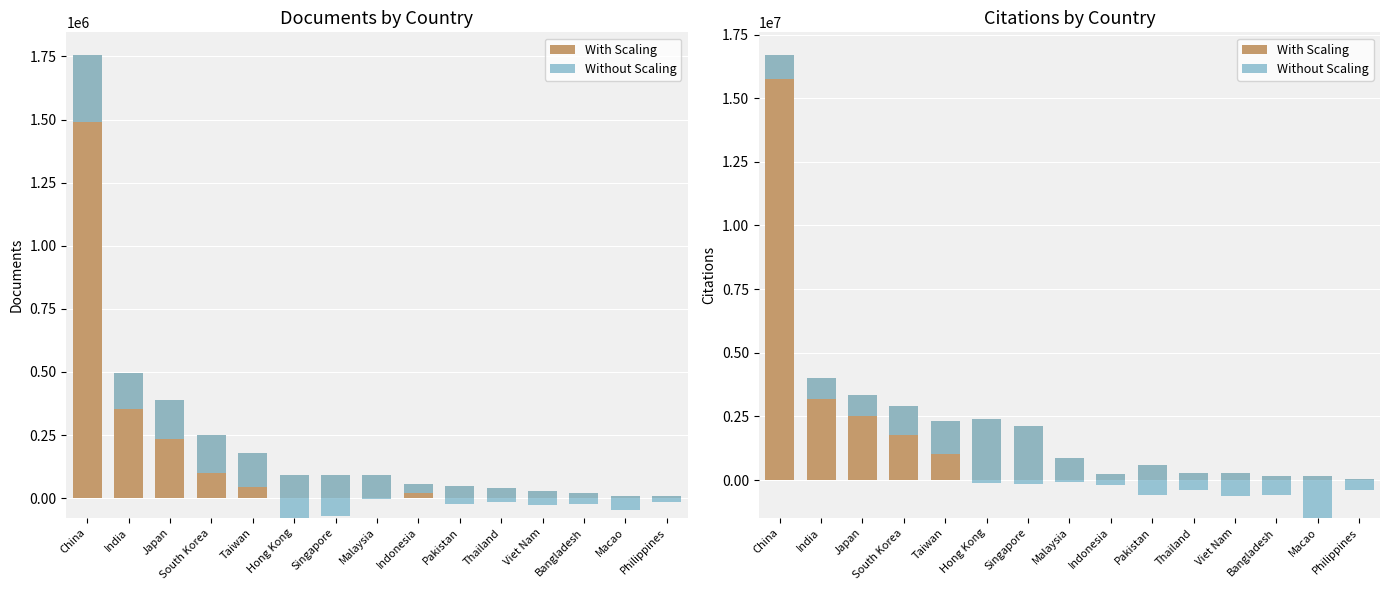

Where does the With Scaling series first go above 881184?

China